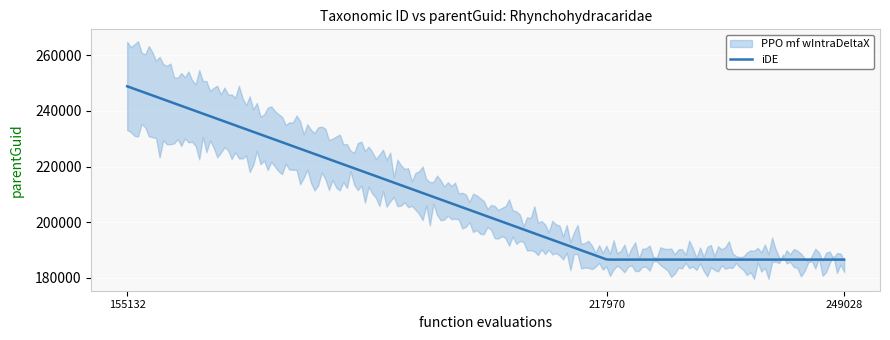

What is the lowest value of the iDE series?

186570.0